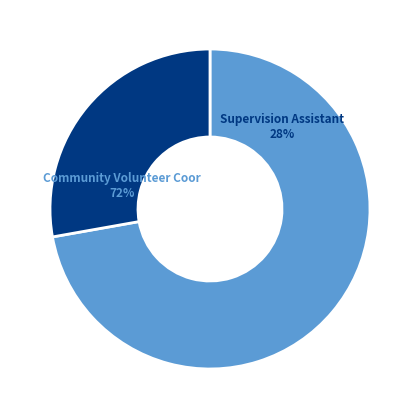

To the nearest percent, what percentage of the pie is Supervision Assistant?

28%